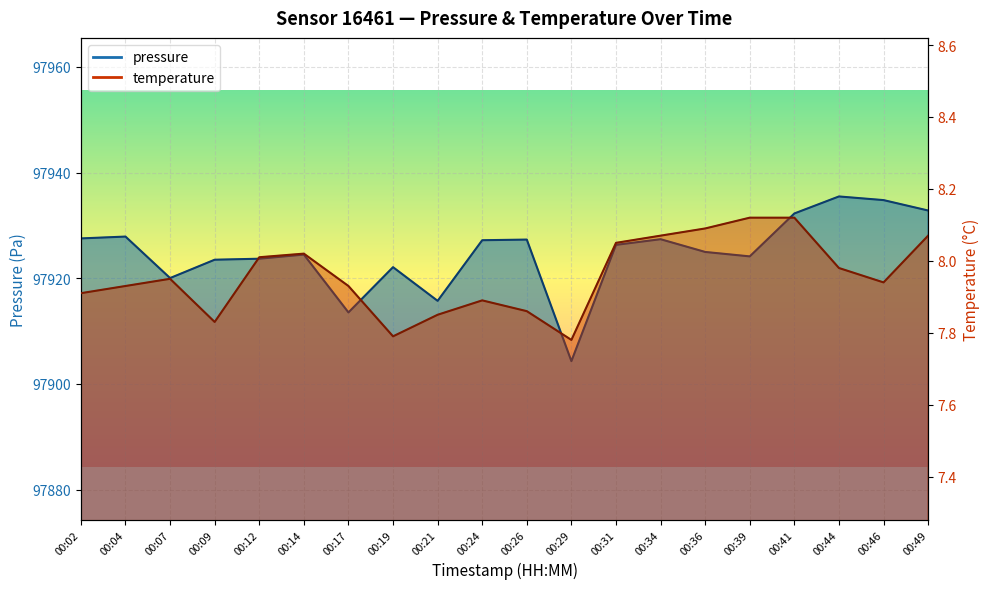

How many values in the pressure series exceed 97926?

10